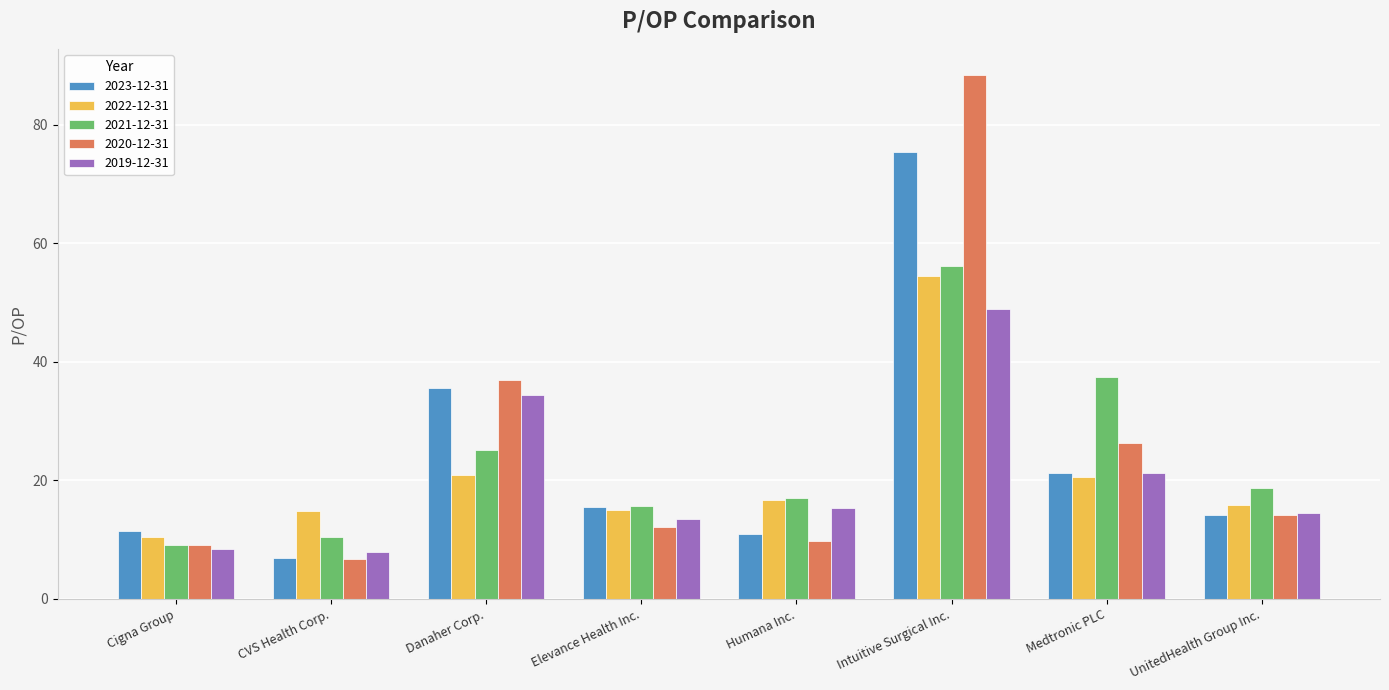

What is the difference between the 2020-12-31 values at Intuitive Surgical Inc. and CVS Health Corp.?

81.7